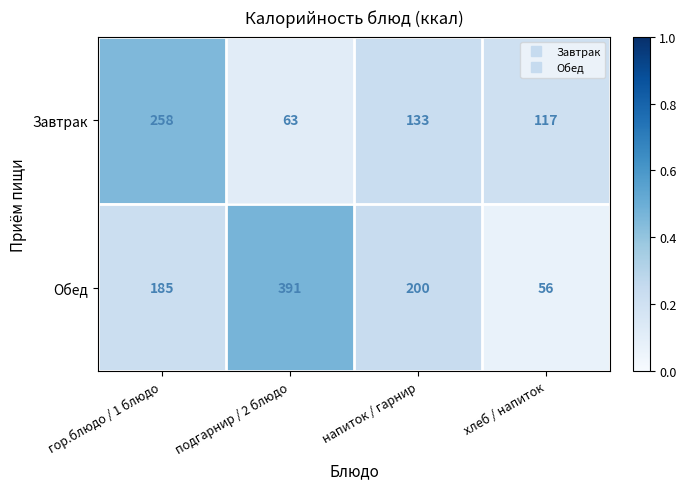

At which label is Завтрак closest to 160?

напиток / гарнир